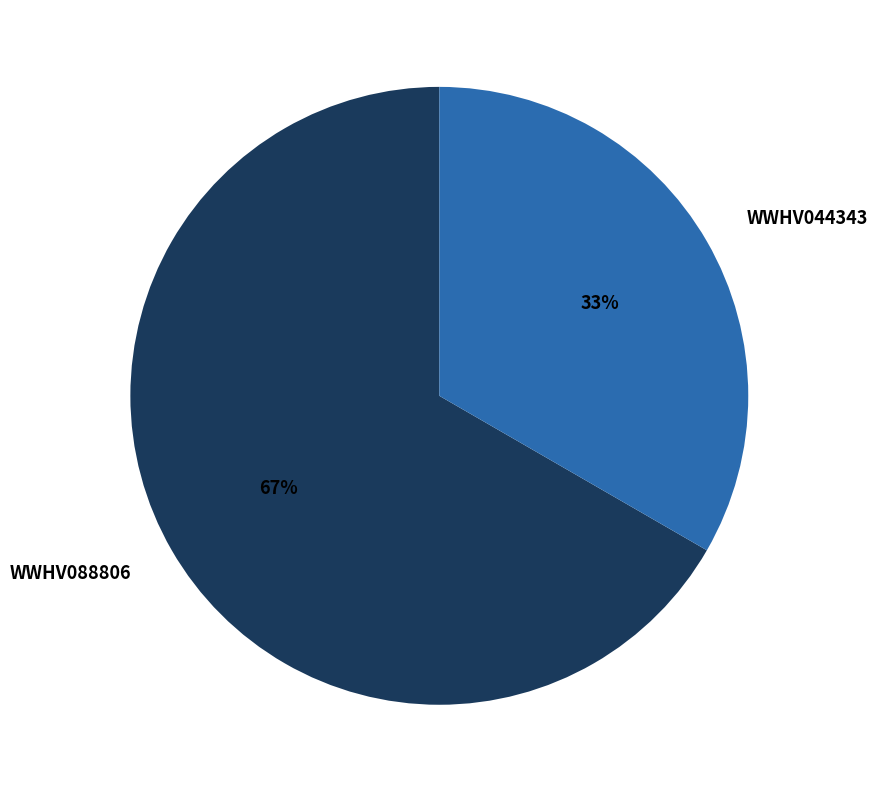

Combined, do WWHV088806 and WWHV044343 account for over 50%?

Yes